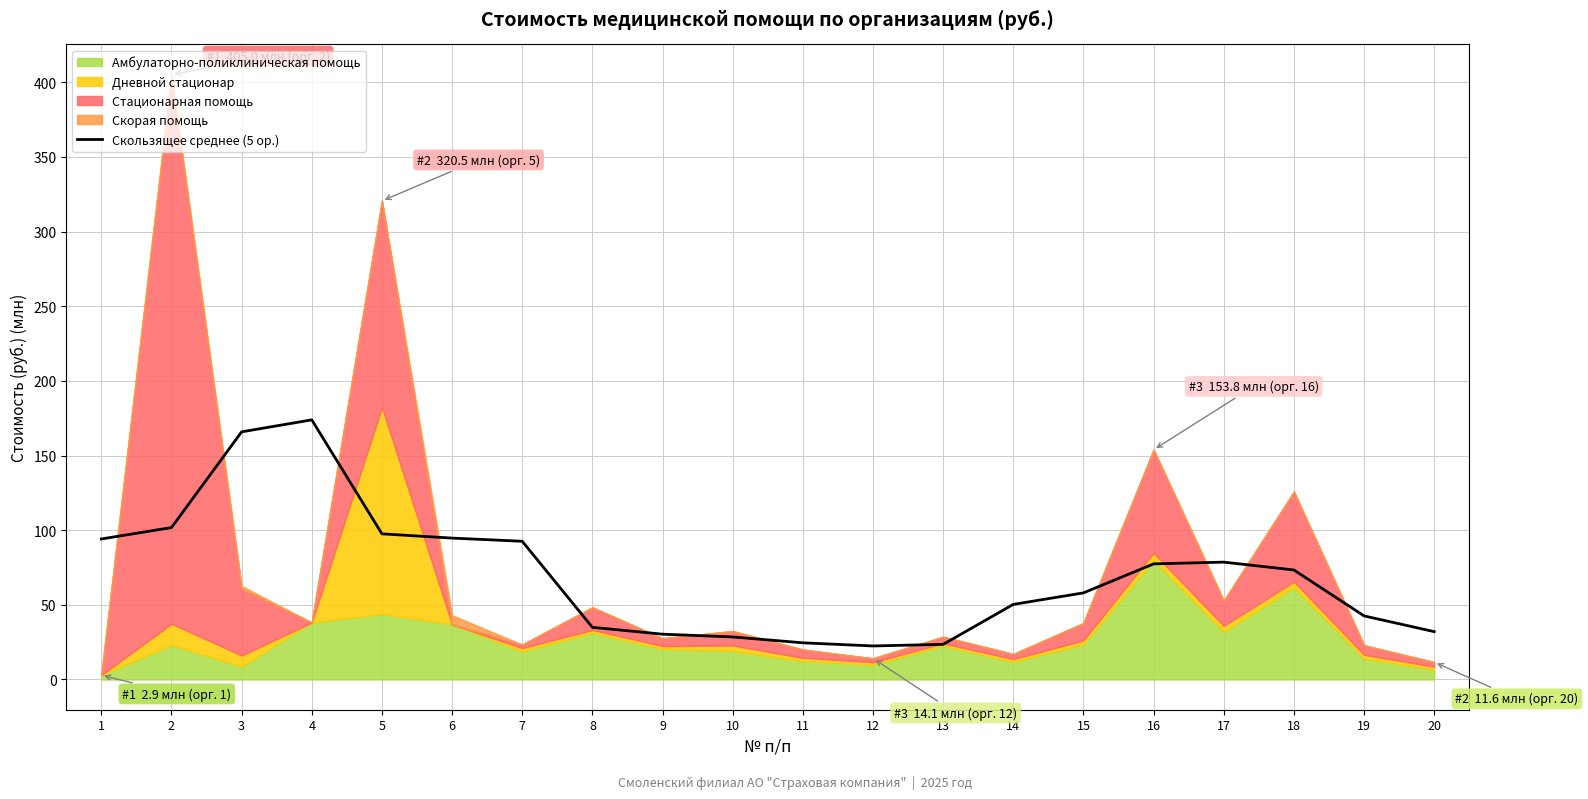

The value at 4 is 173.9. True or false?

True